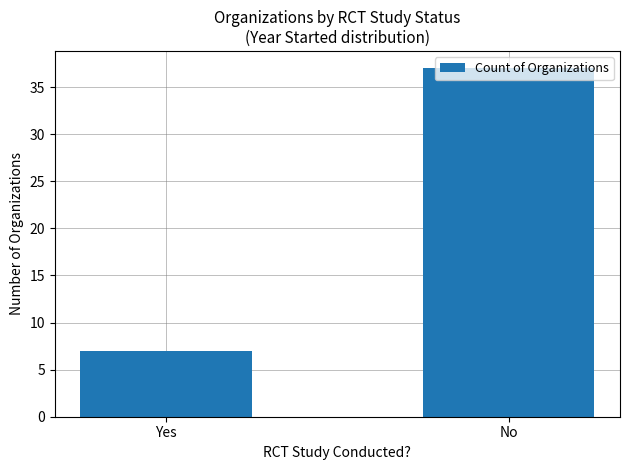

Is it true that the value at No is 37?

True